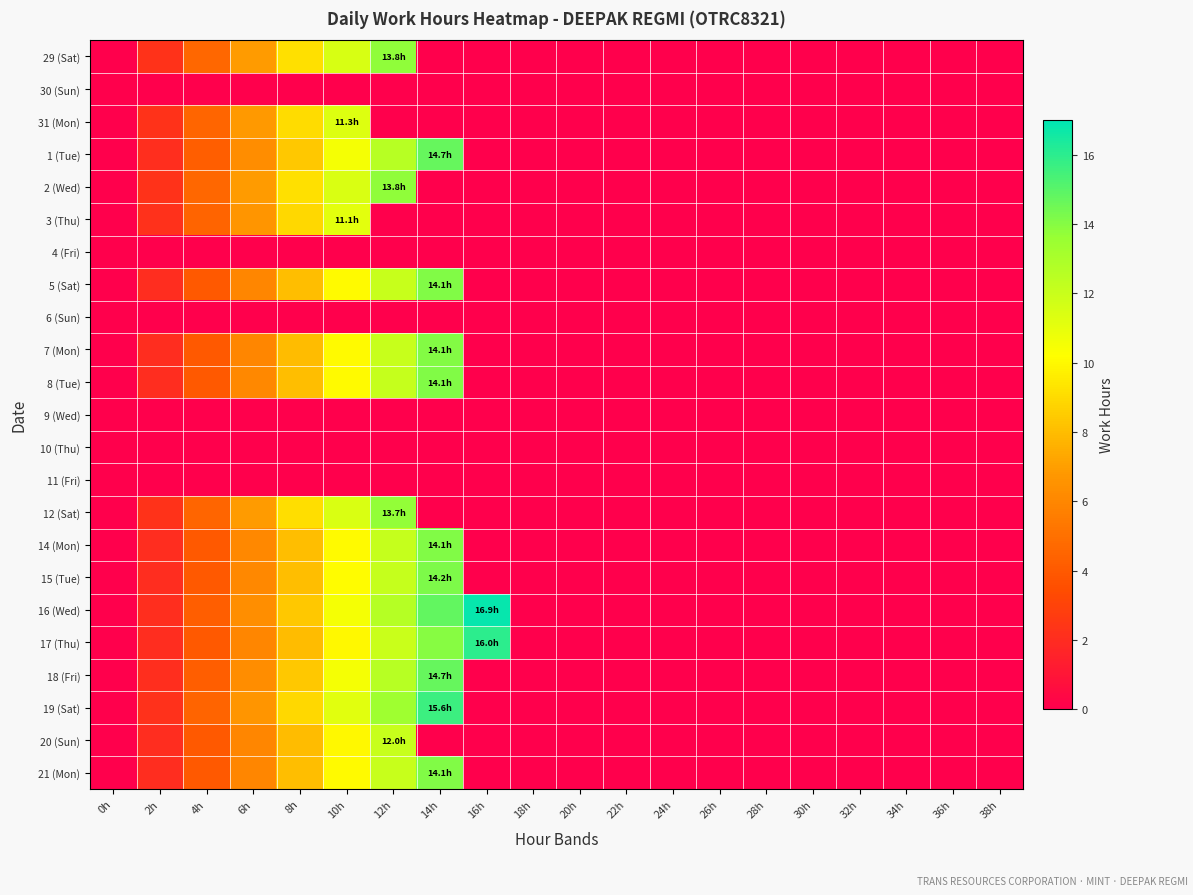

At which category is the sum across all series the highest?

12h